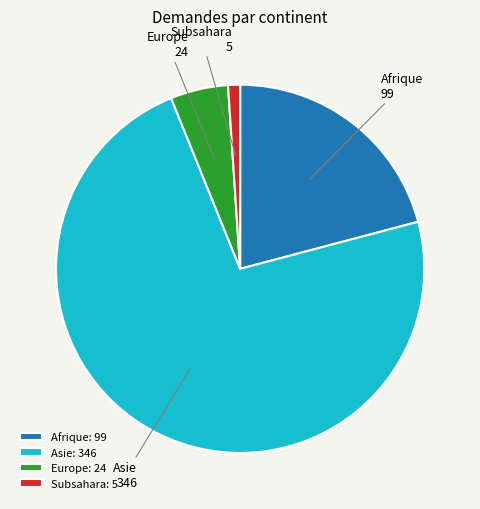

Which has a higher value, Subsahara or Afrique?

Afrique